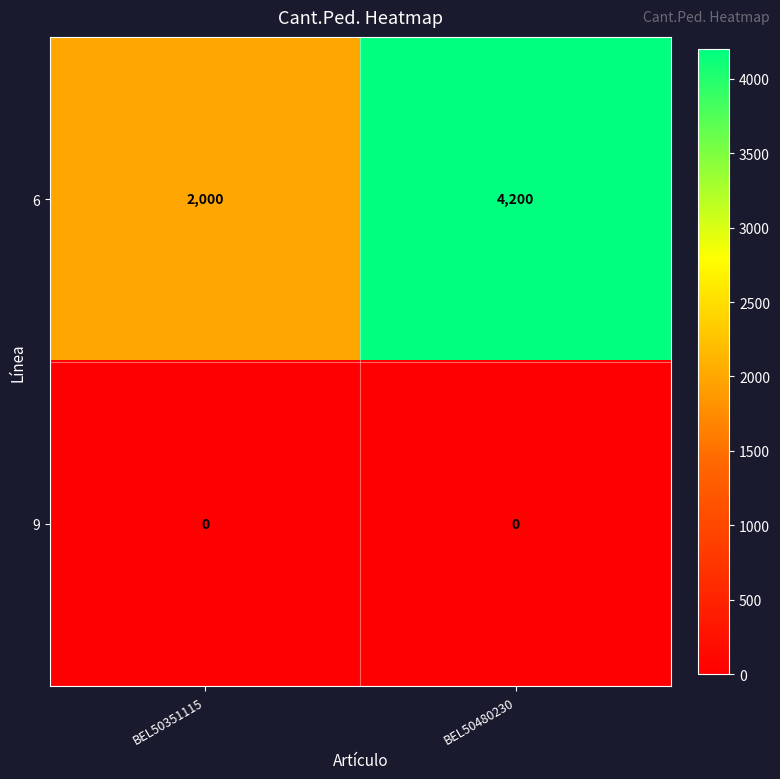

List the series in order of their overall mean, lowest first.

9, 6